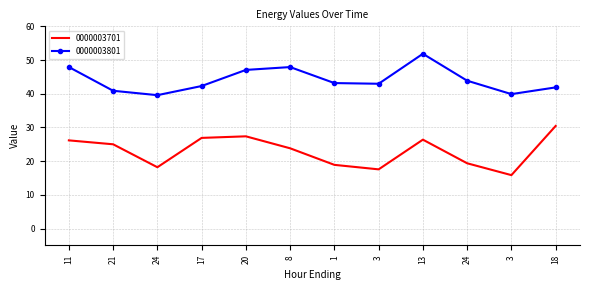

At which label does 0000003801 first exceed 43?

11